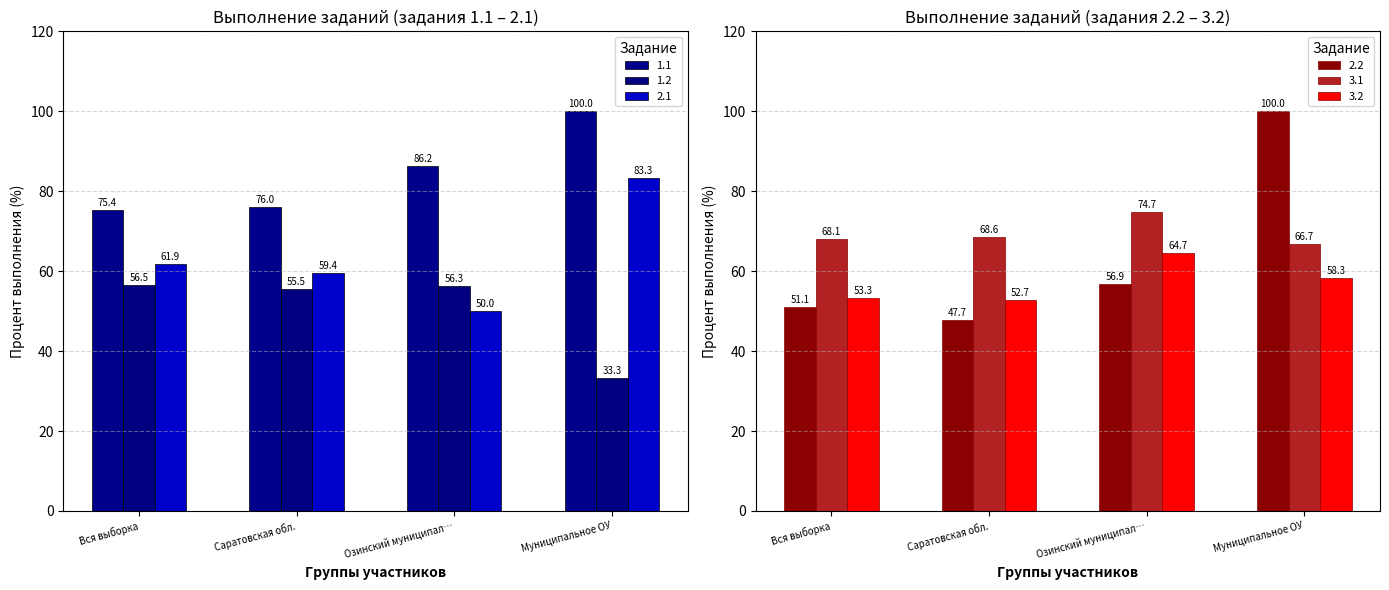

How many values in the 2.1 series exceed 61?

2